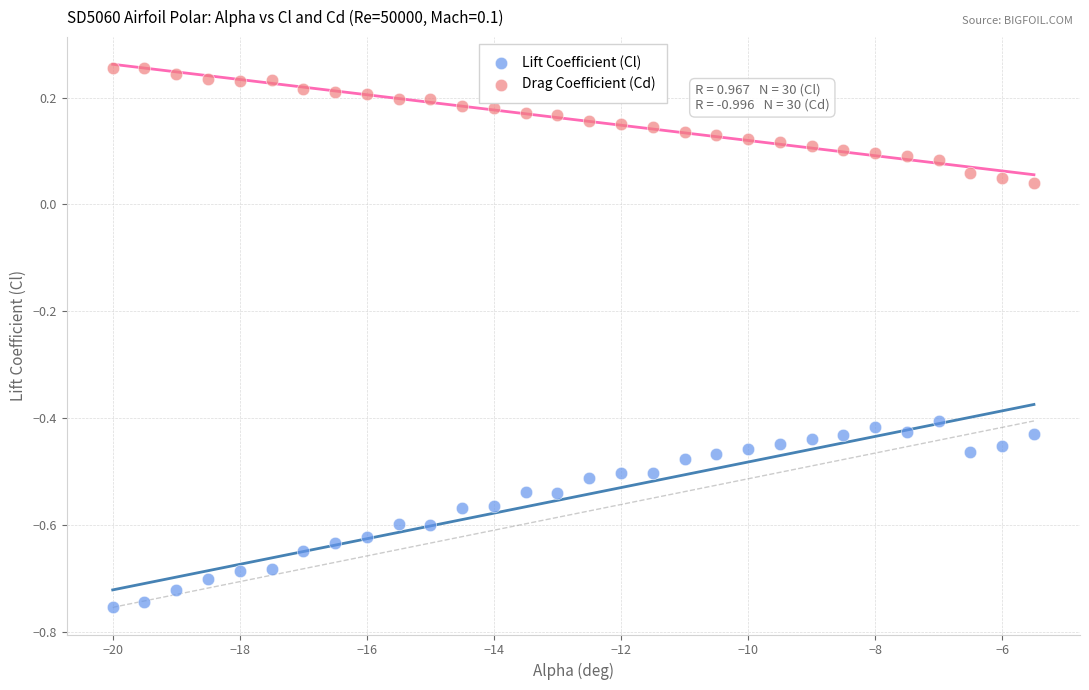

Across all data points, what is the range of X values (max minus min)?

14.5